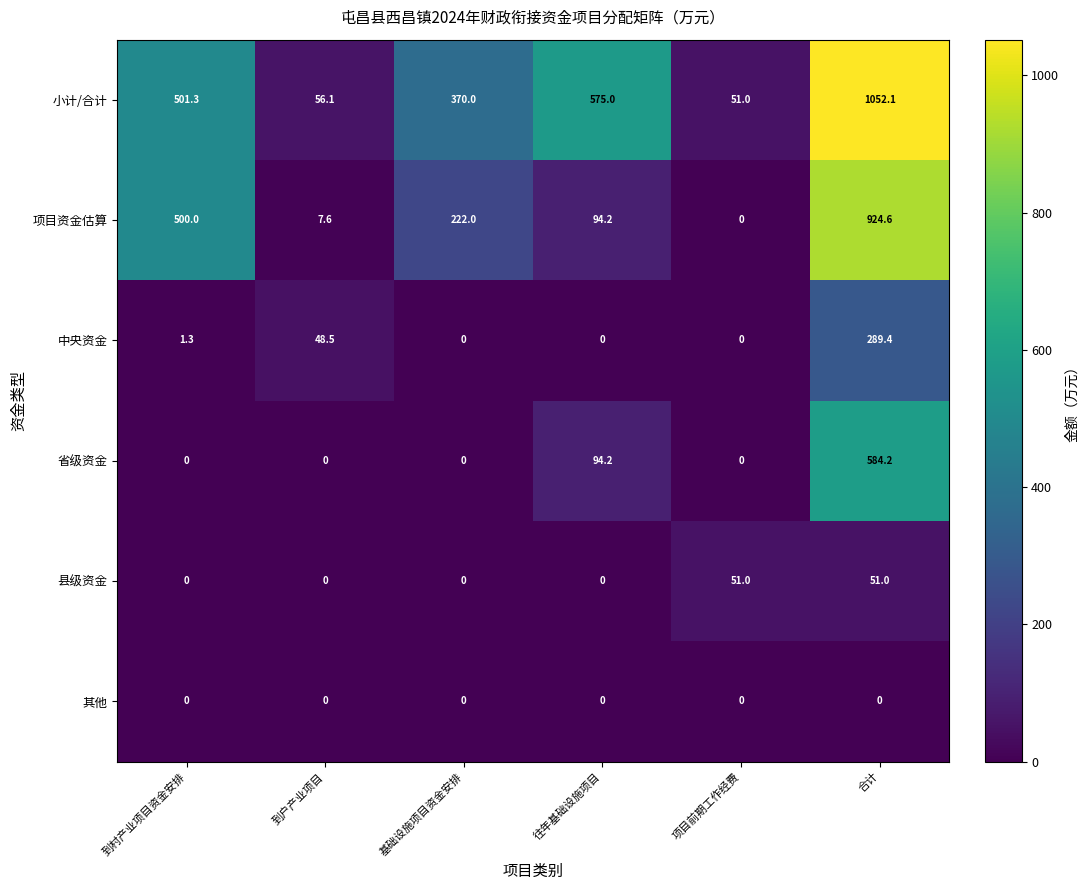

At which category is the sum across all series the highest?

合计